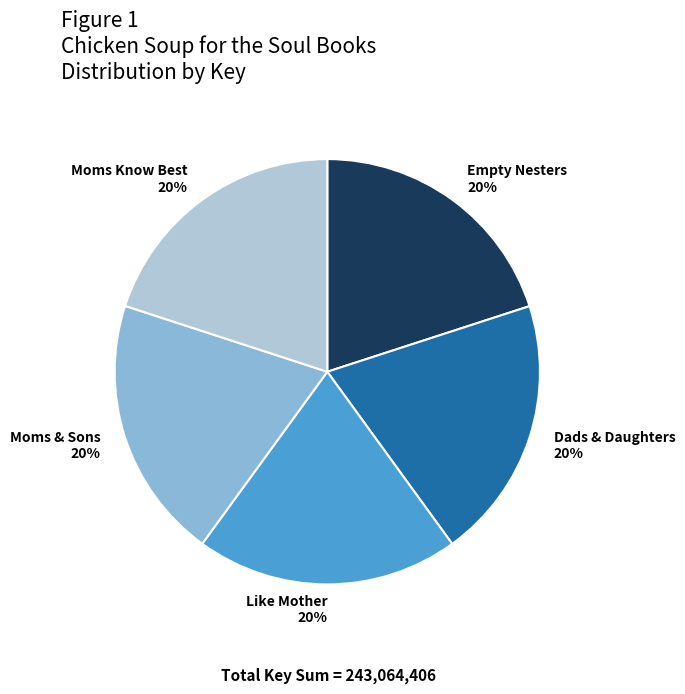

Do Moms Know Best and Moms & Sons together represent more than half of the pie?

No